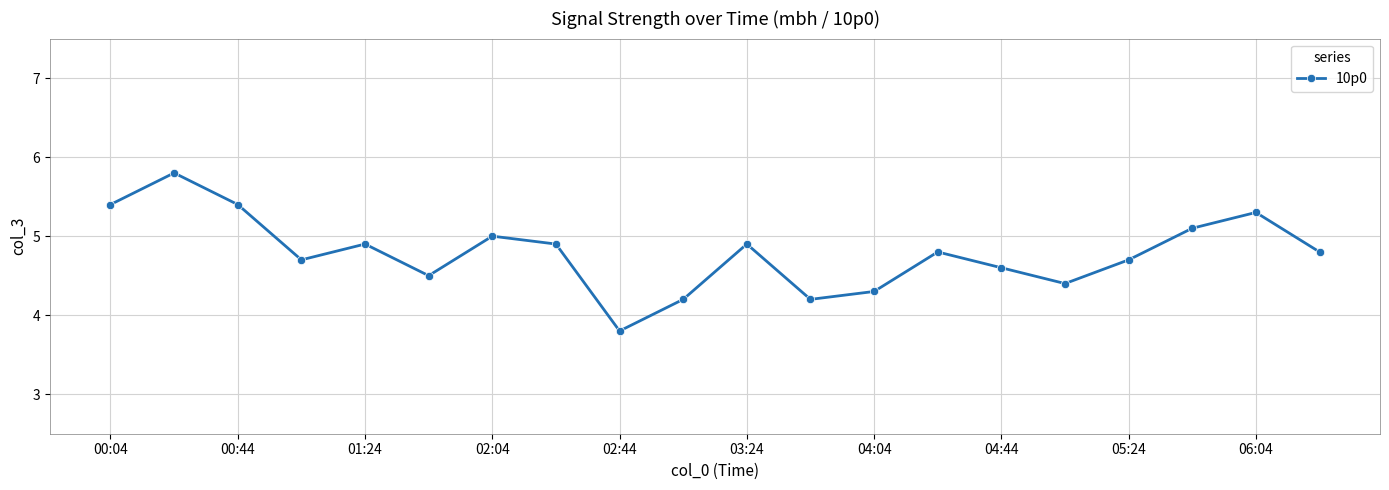

What is the value of the 11th point from the left?

4.9